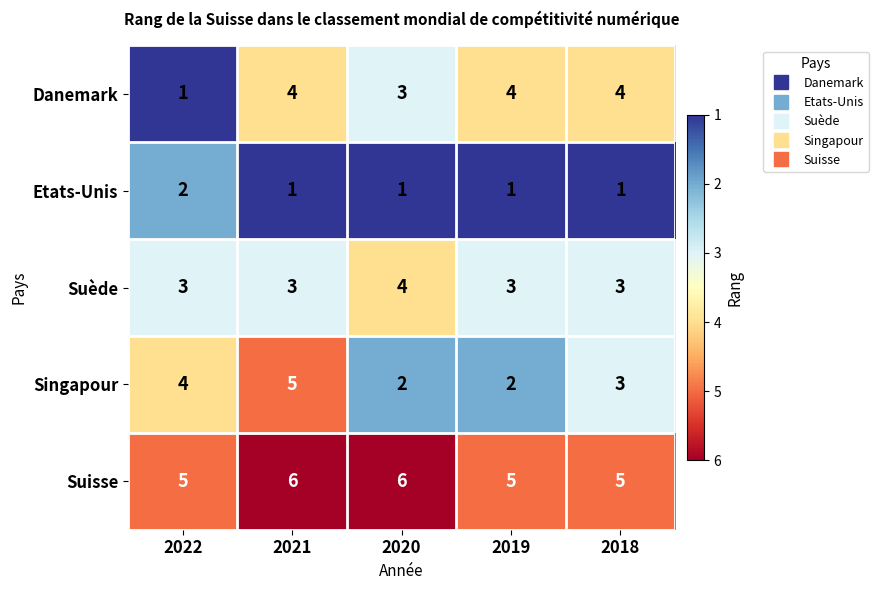

Where does the Singapour series first go above 3?

2022